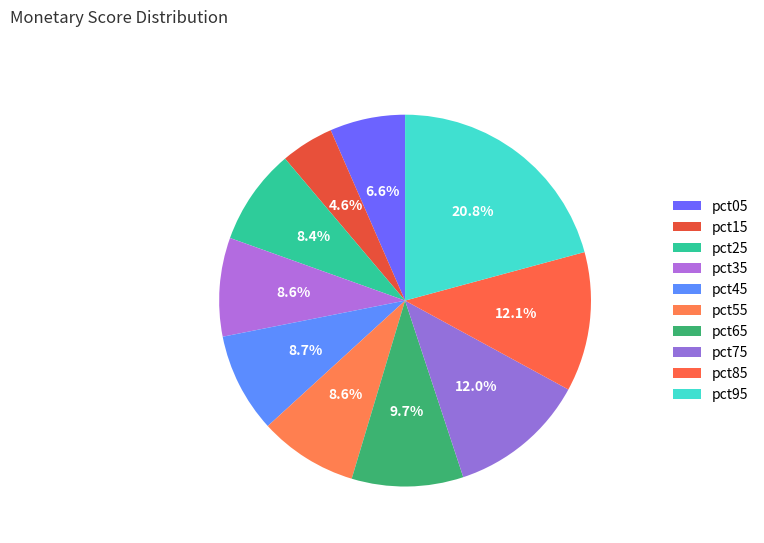

What portion of the pie excludes pct85?

87.9%